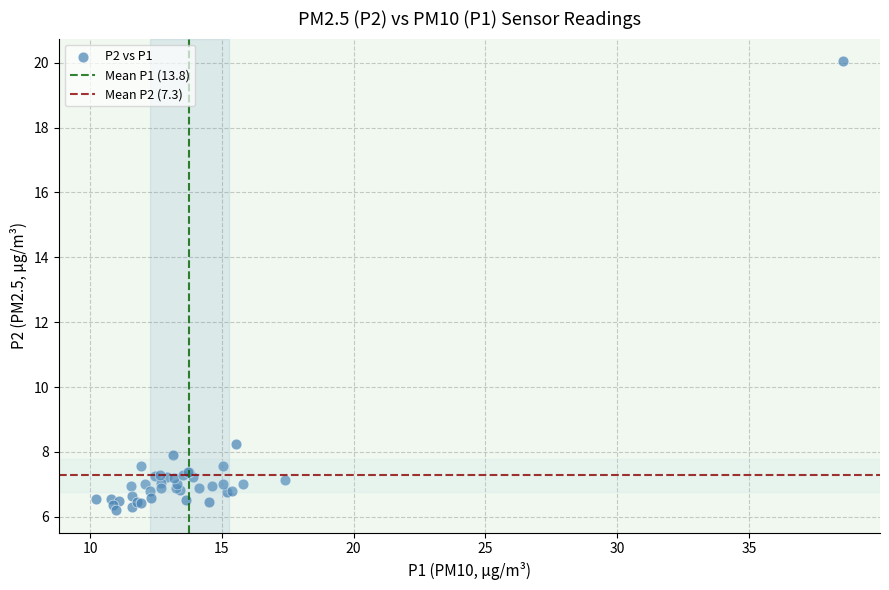

What Y value in the scatter plot is closest to 13?

8.2